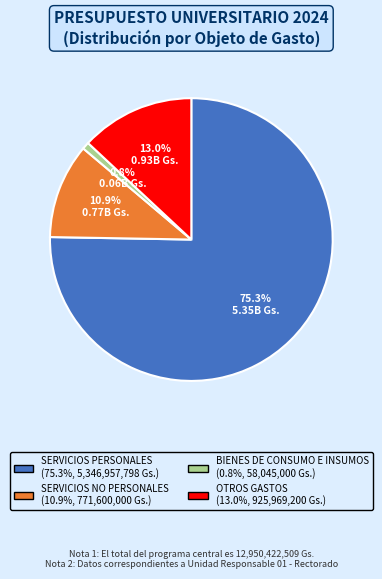

To the nearest percent, what percentage of the pie is OTROS GASTOS?

13%